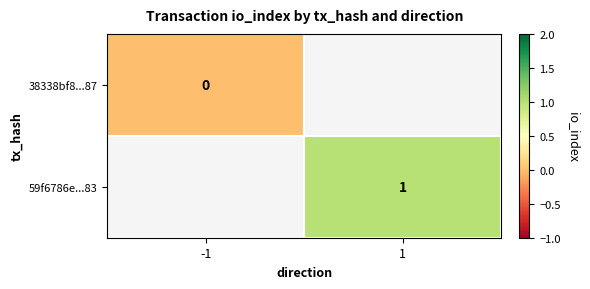

Is it true that 59f6786e...83 equals 1 at 1?

True